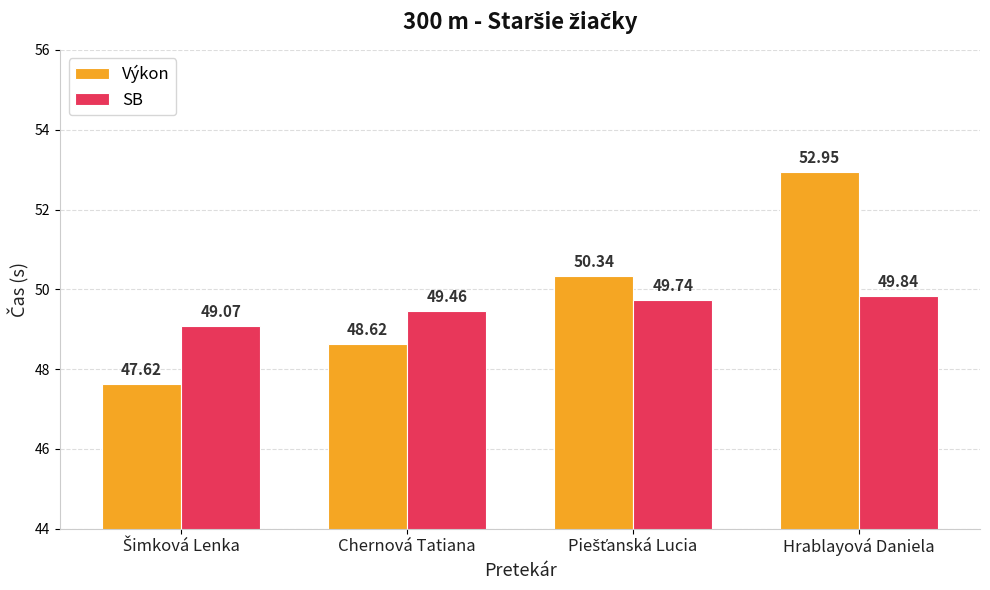

At Hrablayová Daniela, list the series in order from smallest to largest.

SB, Výkon